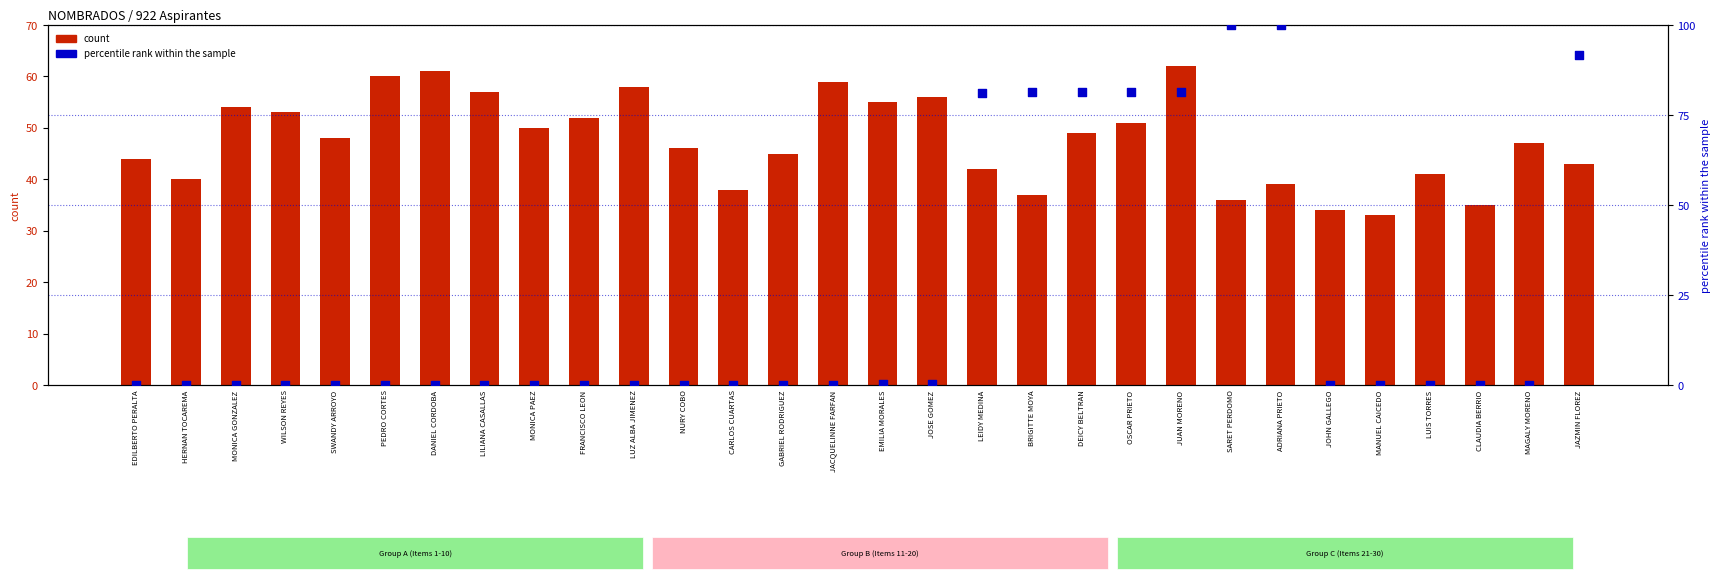

Which series has the largest Y range (max minus min)?

percentile rank within the sample